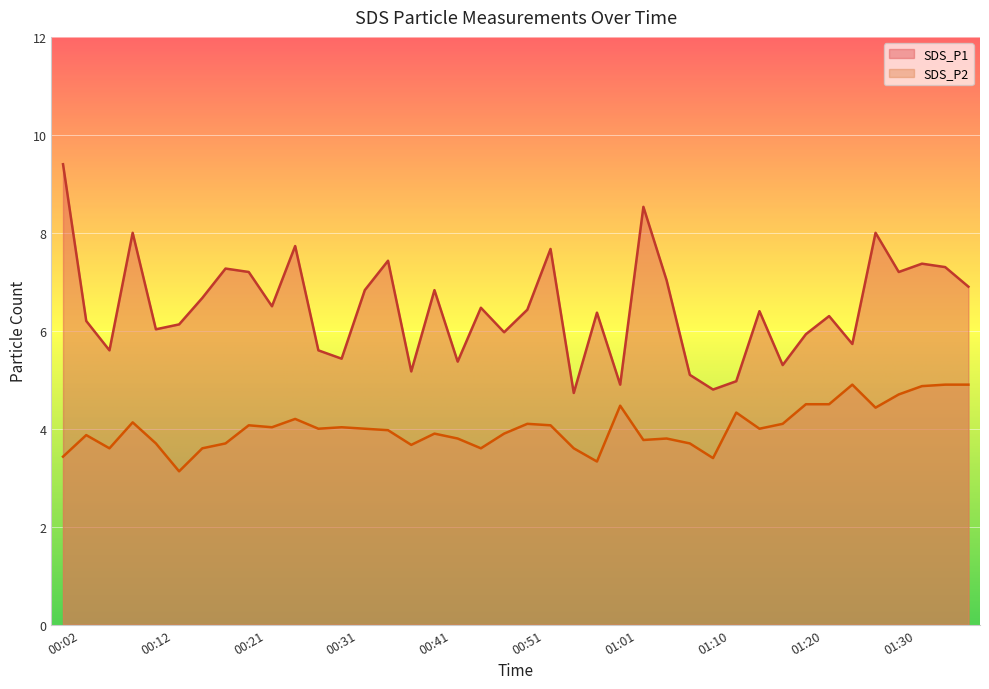

What is the difference between the second highest and second lowest values in the SDS_P1 series?

3.7